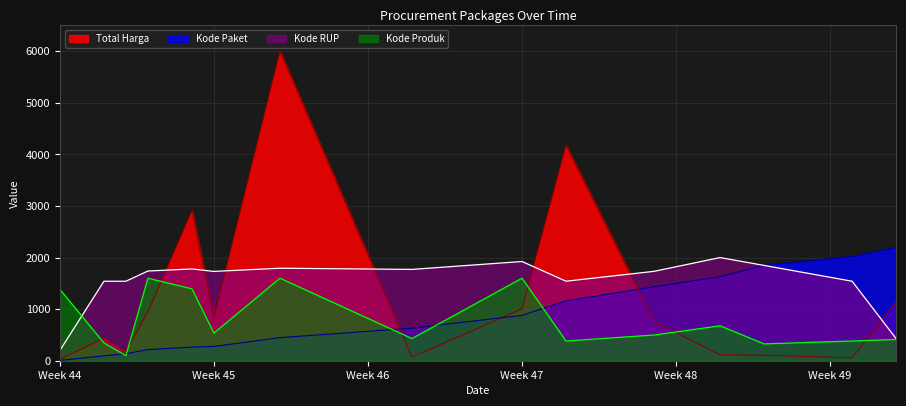

Which series has the widest spread of values?

Total Harga